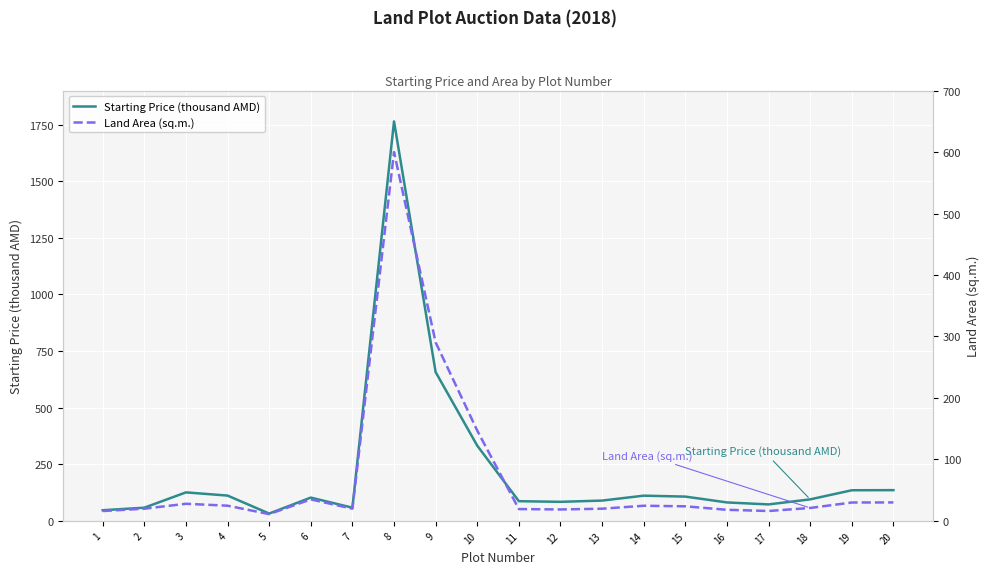

Reading right to left, transcribe all the data shown in this chart.

Starting Price (thousand AMD): 20=135.7	19=135.2	18=95.0	17=72.7	16=81.4	15=107.2	14=111.3	13=89.6	12=84.1	11=86.9	10=332.1	9=656.8	8=1764.0	7=58.2	6=102.8	5=32.3	4=111.7	3=125.8	2=58.2	1=47.0
Land Area (sq.m.): 20=30.0	19=29.9	18=21.0	17=16.1	16=18.0	15=23.7	14=24.6	13=19.8	12=18.6	11=19.2	10=146.8	9=290.4	8=600.0	7=19.8	6=35.0	5=11.0	4=24.7	3=27.8	2=19.8	1=16.0